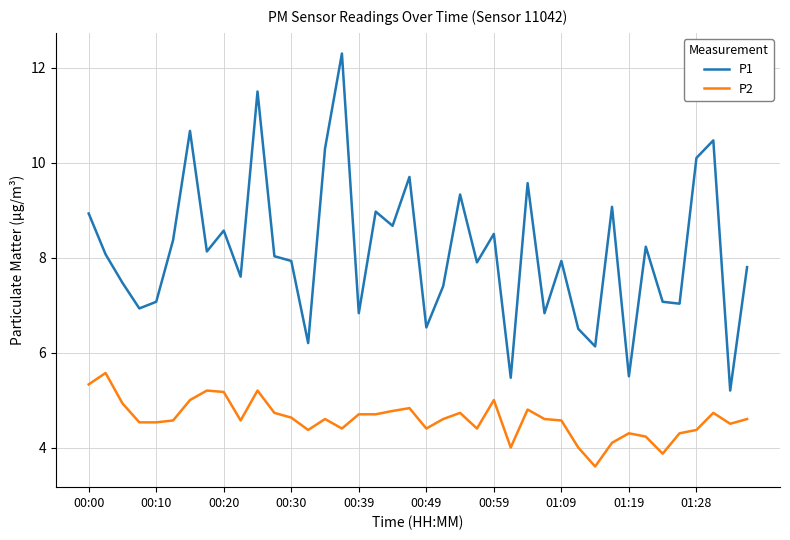

Reading right to left, list all the values displayed in this chart.

P1: 7.8	5.2	10.5	10.1	7.0	7.1	8.2	5.5	9.1	6.1	6.5	7.9	6.8	9.6	5.5	8.5	7.9	9.3	7.4	6.5	9.7	8.7	9.0	6.8	12.3	10.3	6.2	7.9	8.0	11.5	7.6	8.6	8.1	10.7	8.4	7.1	6.9	7.5	8.1	8.9
P2: 4.6	4.5	4.7	4.4	4.3	3.9	4.2	4.3	4.1	3.6	4.0	4.6	4.6	4.8	4.0	5.0	4.4	4.7	4.6	4.4	4.8	4.8	4.7	4.7	4.4	4.6	4.4	4.6	4.7	5.2	4.6	5.2	5.2	5.0	4.6	4.5	4.5	4.9	5.6	5.3